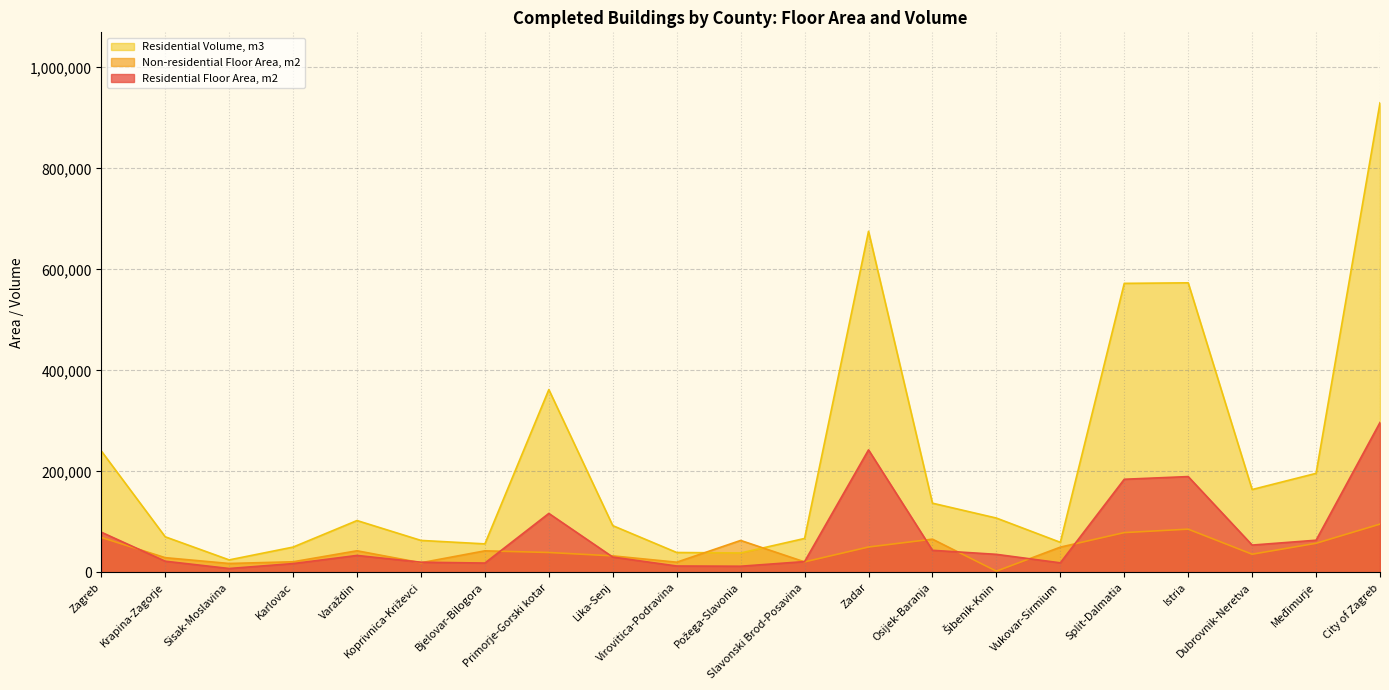

How many times do Non-residential Floor Area, m2 and Residential Volume, m3 cross each other?

2